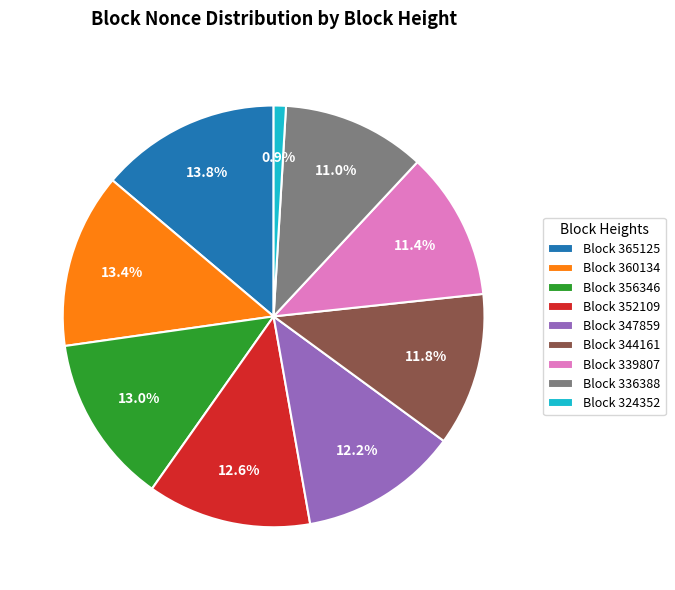

What is the total percentage of Block 339807 and Block 324352?

12.3%